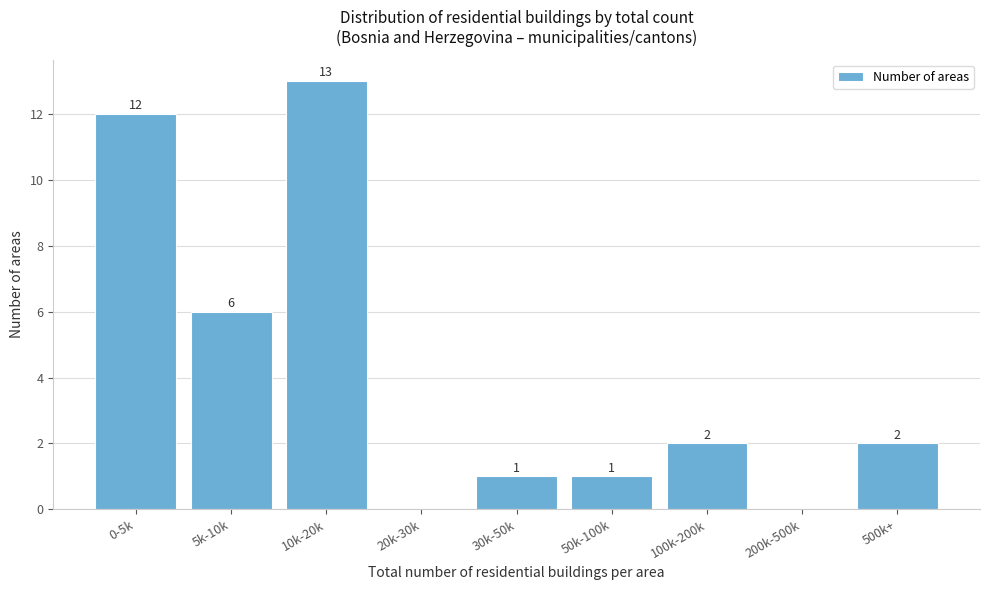

Reading right to left, extract all data points from this chart.

500k+=2	200k-500k=0	100k-200k=2	50k-100k=1	30k-50k=1	20k-30k=0	10k-20k=13	5k-10k=6	0-5k=12